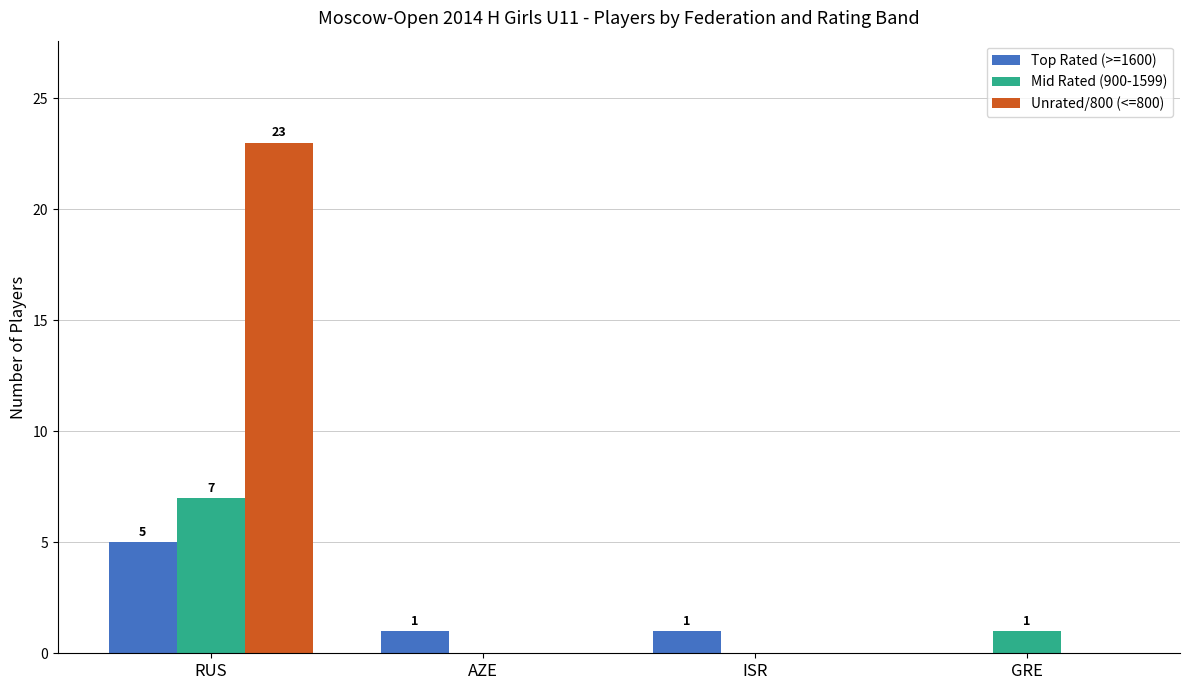

Does the chart contain stacked bars?

No